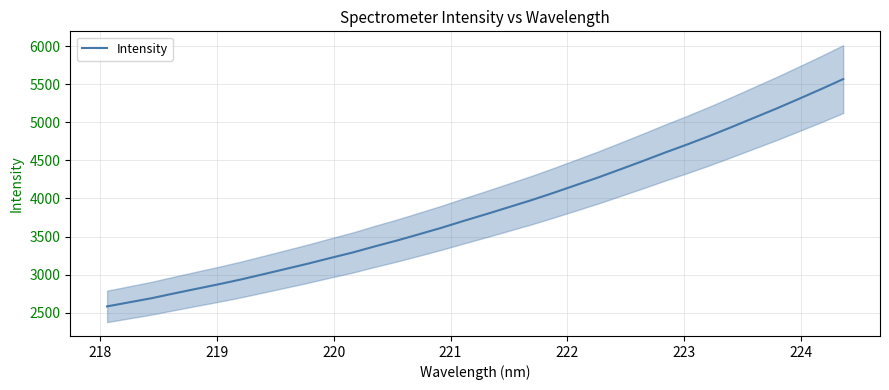

What is the lowest value of the Intensity series?

2582.7